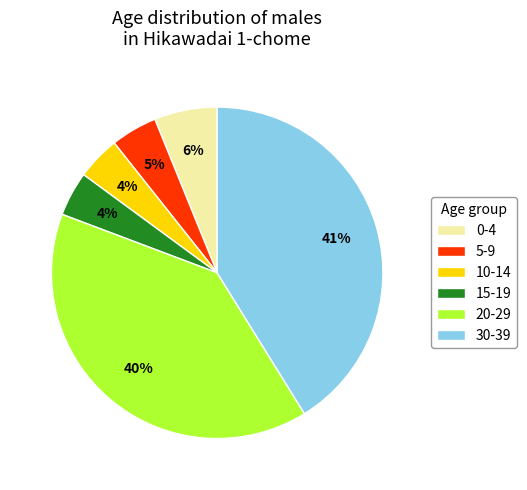

Is there a majority slice in this chart?

No